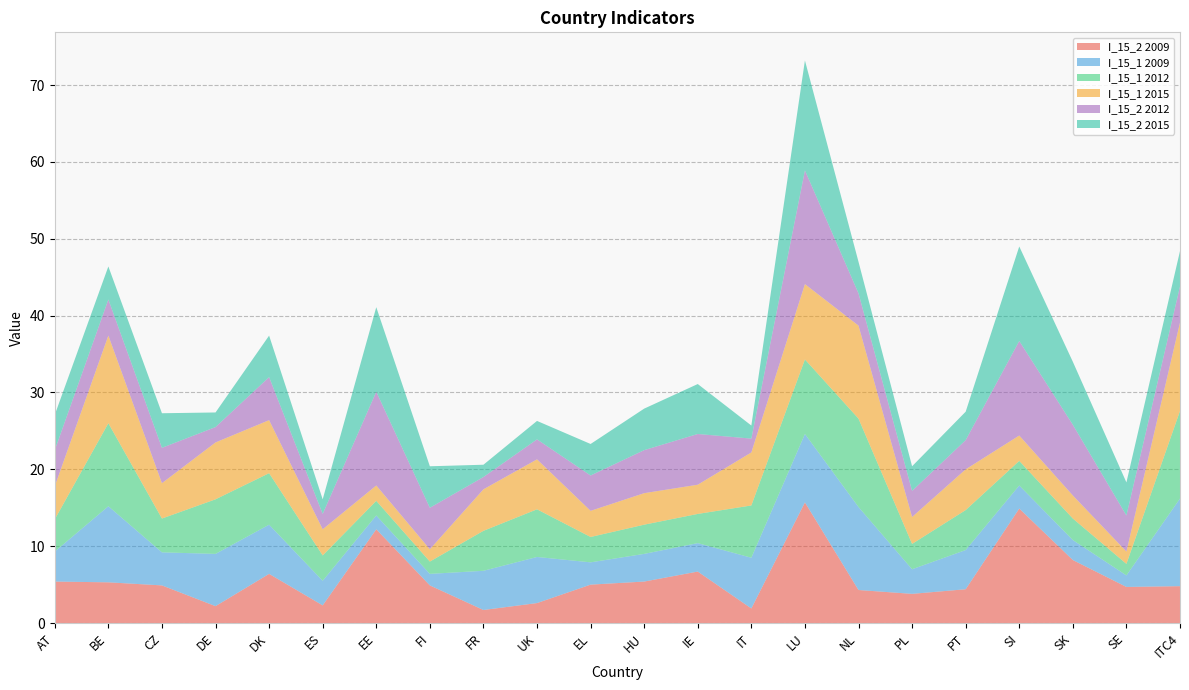

Reading left to right, transcribe all the data shown in this chart.

I_15_2 2009: AT=5.4	BE=5.3	CZ=4.9	DE=2.2	DK=6.4	ES=2.3	EE=12.2	FI=4.9	FR=1.7	UK=2.6	EL=5.0	HU=5.4	IE=6.7	IT=1.9	LU=15.7	NL=4.3	PL=3.8	PT=4.4	SI=14.9	SK=8.2	SE=4.7	ITC4=4.8
I_15_1 2009: AT=3.9	BE=9.9	CZ=4.3	DE=6.8	DK=6.4	ES=3.2	EE=1.8	FI=1.5	FR=5.1	UK=6.0	EL=2.9	HU=3.6	IE=3.7	IT=6.6	LU=8.9	NL=10.8	PL=3.2	PT=5.1	SI=3.0	SK=2.6	SE=1.5	ITC4=11.4
I_15_1 2012: AT=4.2	BE=10.8	CZ=4.4	DE=7.1	DK=6.7	ES=3.3	EE=1.9	FI=1.6	FR=5.2	UK=6.2	EL=3.3	HU=3.8	IE=3.8	IT=6.8	LU=9.7	NL=11.5	PL=3.3	PT=5.2	SI=3.2	SK=2.8	SE=1.5	ITC4=11.4
I_15_1 2015: AT=4.3	BE=11.4	CZ=4.6	DE=7.4	DK=6.9	ES=3.4	EE=2.0	FI=1.6	FR=5.4	UK=6.5	EL=3.4	HU=4.1	IE=3.8	IT=6.9	LU=9.8	NL=12.1	PL=3.5	PT=5.3	SI=3.3	SK=3.0	SE=1.6	ITC4=11.5
I_15_2 2012: AT=4.7	BE=4.7	CZ=4.6	DE=2.0	DK=5.6	ES=2.0	EE=12.2	FI=5.4	FR=1.6	UK=2.6	EL=4.6	HU=5.6	IE=6.6	IT=1.8	LU=14.8	NL=4.2	PL=3.4	PT=3.8	SI=12.3	SK=9.2	SE=4.7	ITC4=4.7
I_15_2 2015: AT=4.6	BE=4.3	CZ=4.5	DE=1.9	DK=5.4	ES=1.9	EE=11.0	FI=5.4	FR=1.6	UK=2.4	EL=4.1	HU=5.4	IE=6.5	IT=1.7	LU=14.3	NL=4.1	PL=3.2	PT=3.7	SI=12.3	SK=8.2	SE=4.3	ITC4=4.6